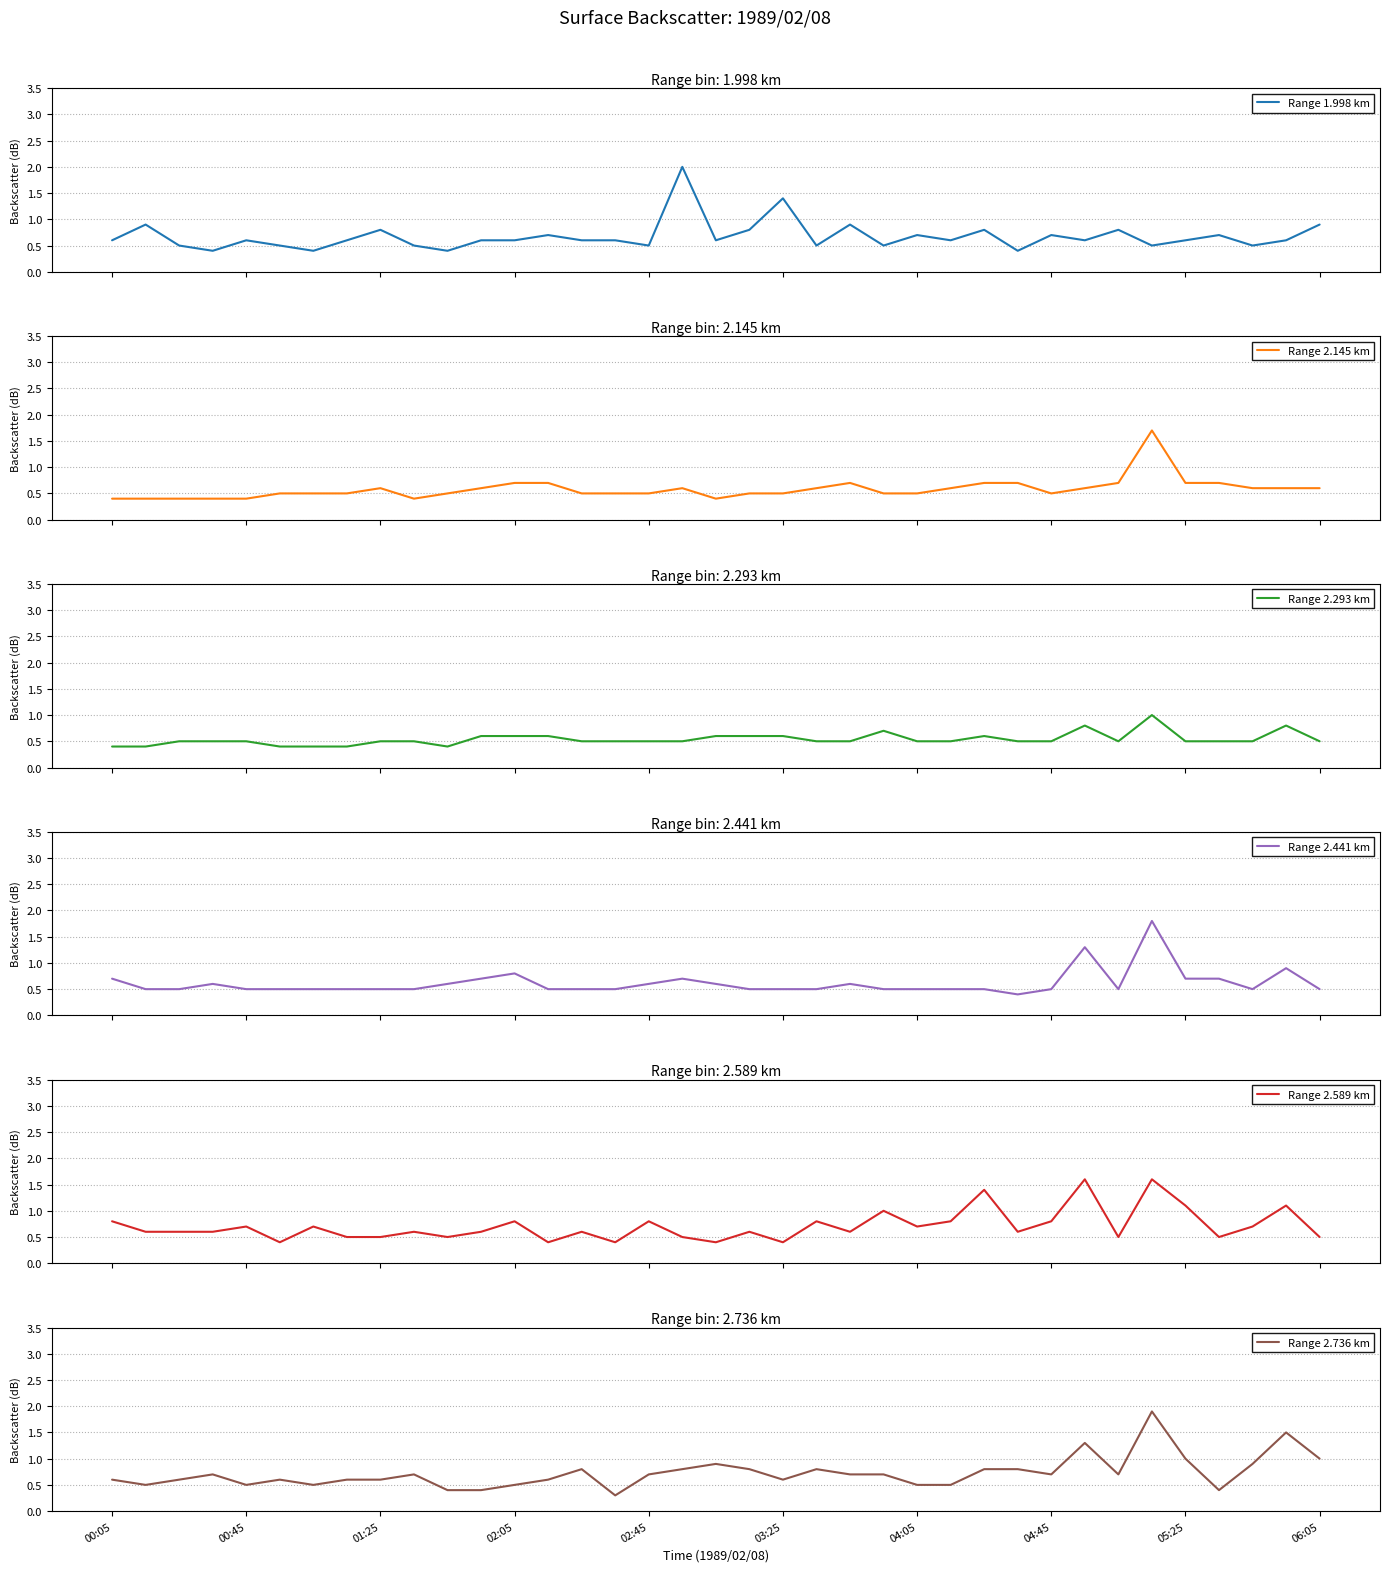

What is the average value of the Range 2.589 km series?

0.7